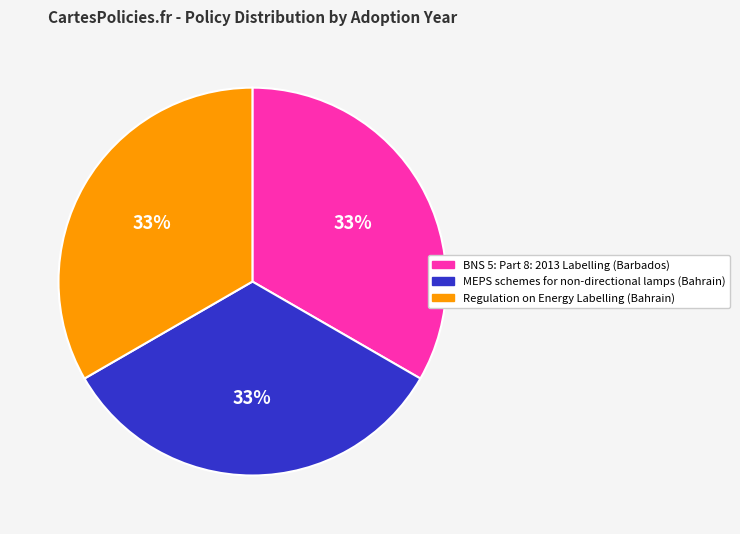

Is the sum of Regulation on Energy Labelling (Bahrain) and MEPS schemes for non-directional lamps (Bahrain) greater than half?

Yes